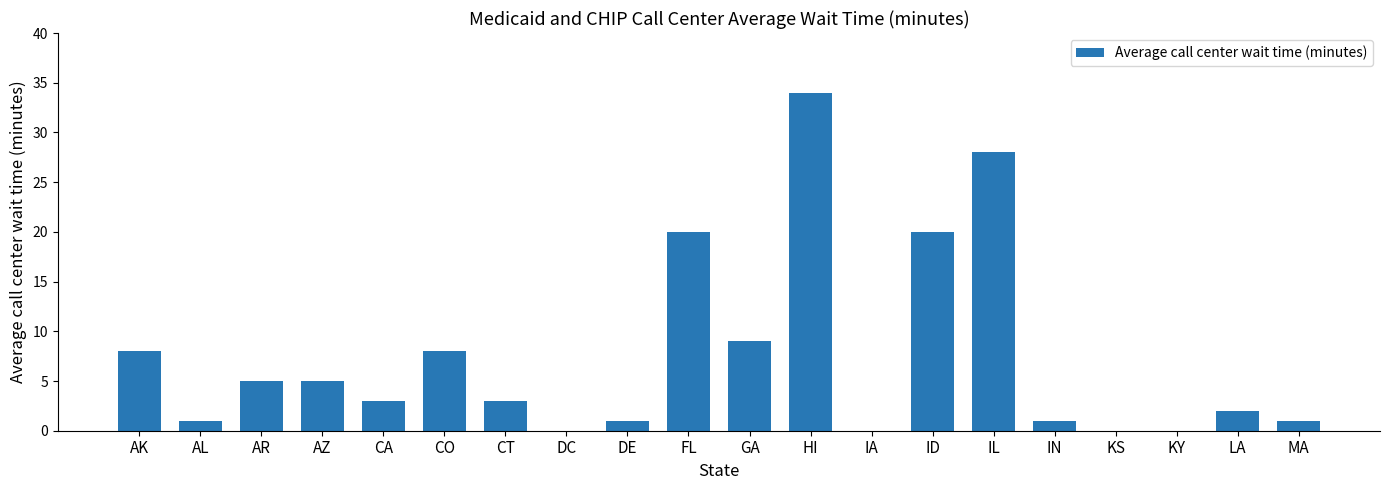

Where does the data first go above 3?

AK